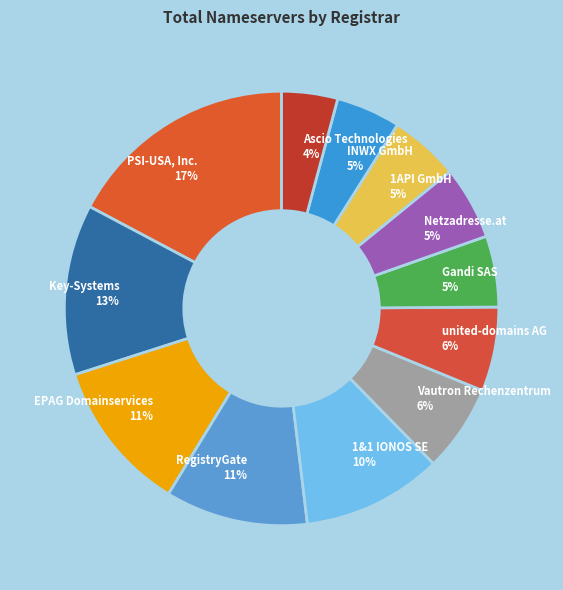

To the nearest percent, what percentage of the pie is 1&1 IONOS SE 10%?

10%